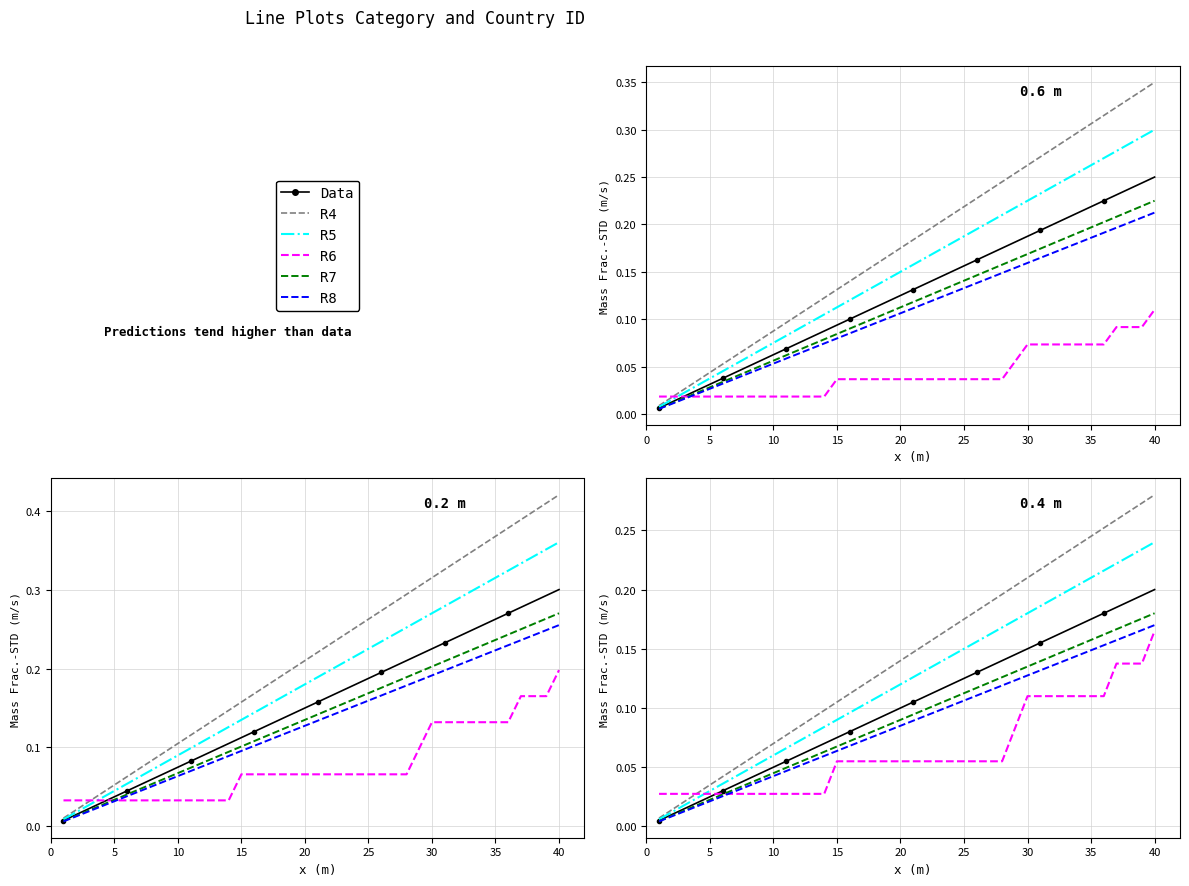

The R5 series shows 0.0 at 0.2. True or false?

True